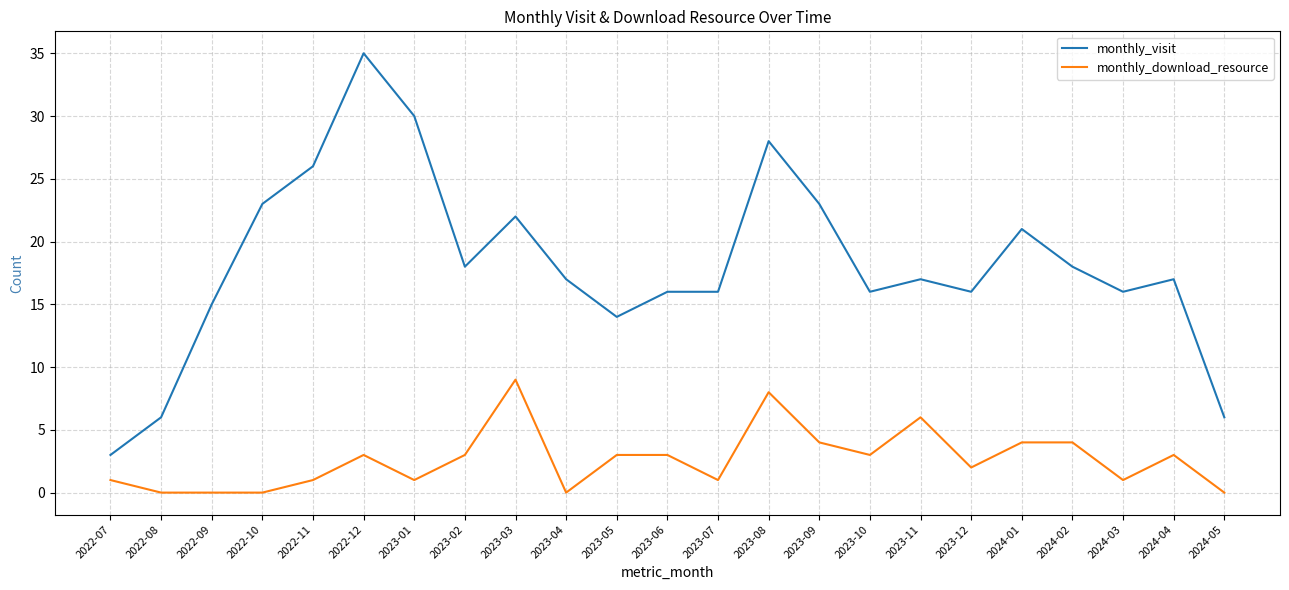

True or false: monthly_download_resource and monthly_visit cross at least once.

False